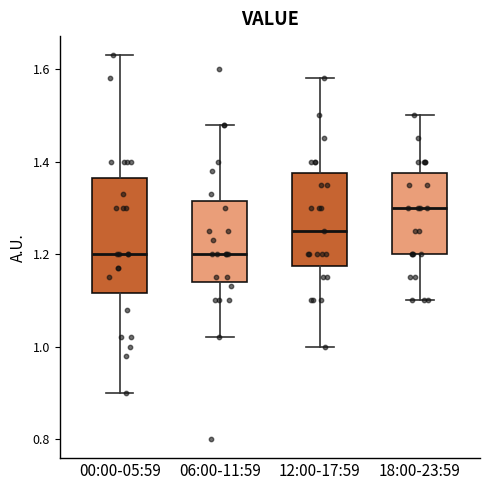

Reading left to right, read every box against the y-axis: the position of its median line, the range the box covers, and the ends of its whiskers. The values are not printed on the chart, so give them approximately, as read against the axis.

00:00-05:59: median 1.20, box 1.12 to 1.36, whiskers 0.90 to 1.64
06:00-11:59: median 1.20, box 1.14 to 1.32, whiskers 1.02 to 1.48
12:00-17:59: median 1.26, box 1.18 to 1.38, whiskers 1.00 to 1.58
18:00-23:59: median 1.30, box 1.20 to 1.38, whiskers 1.10 to 1.50